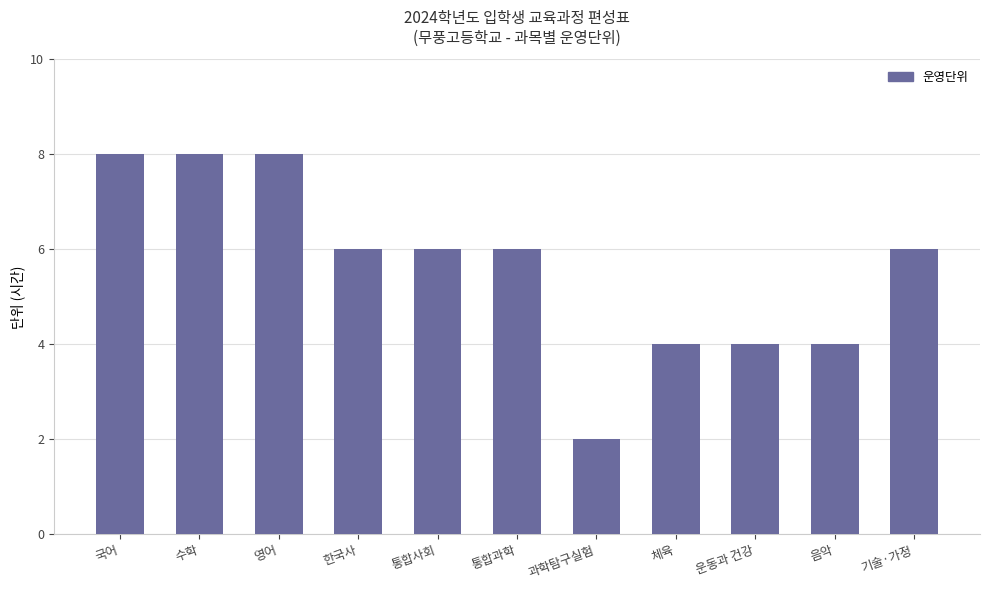

What is the minimum value shown in the chart?

2